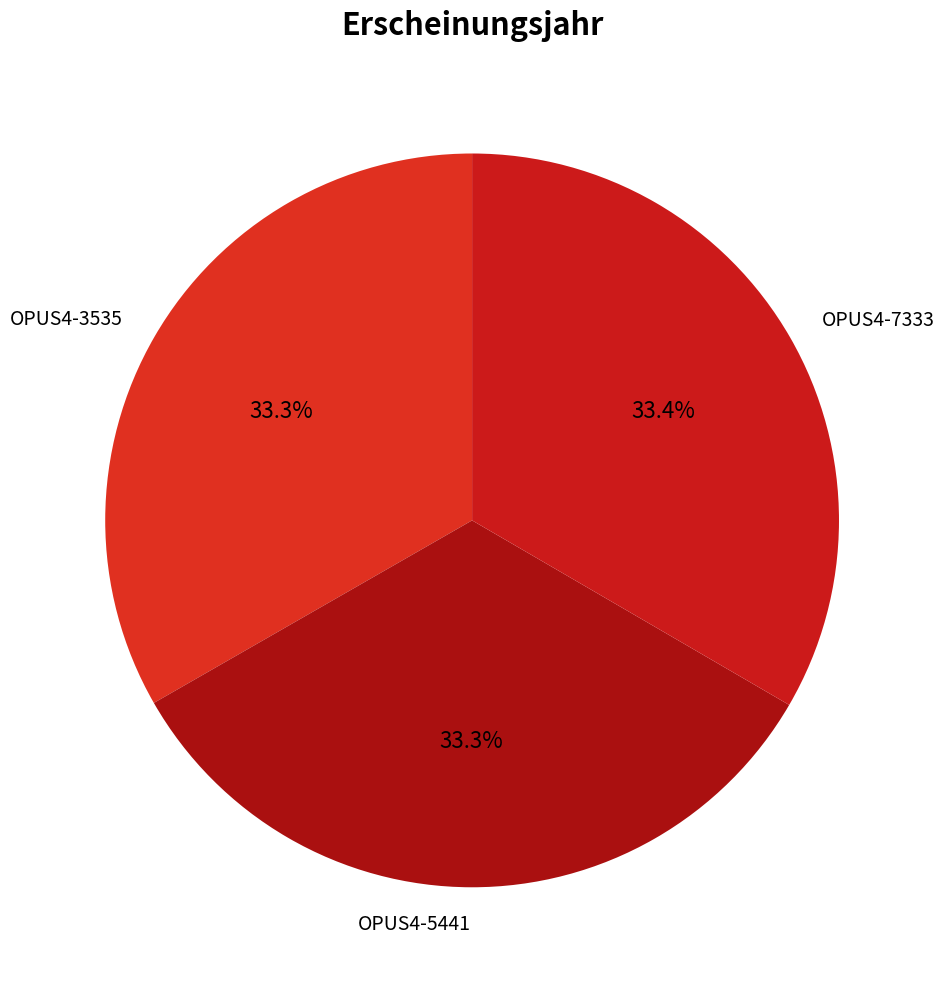

True or false: OPUS4-7333 accounts for 33% of the total.

True